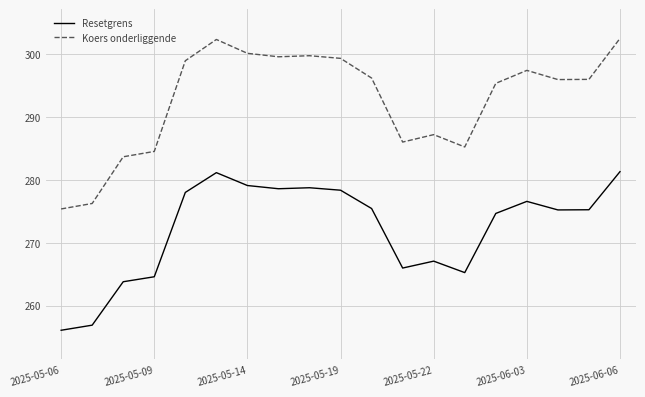

What is the difference between the maximum and minimum values in the Resetgrens series?

25.2